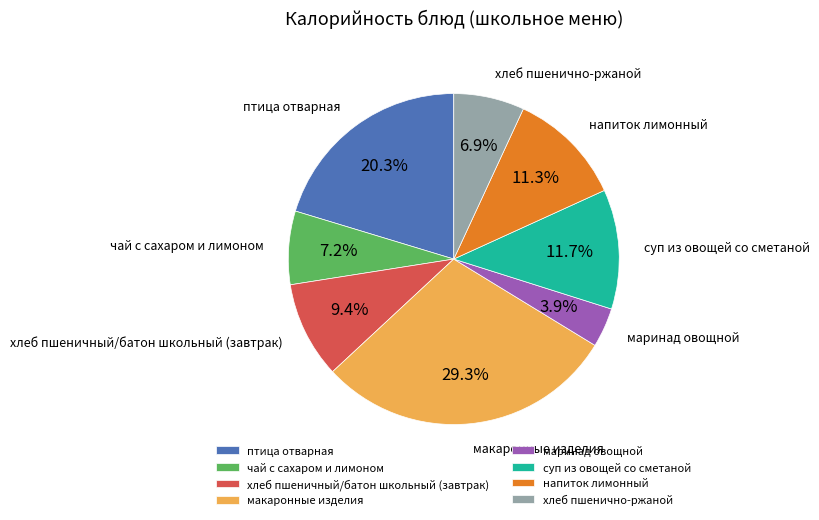

Does маринад овощной account for over 50% of the chart?

No